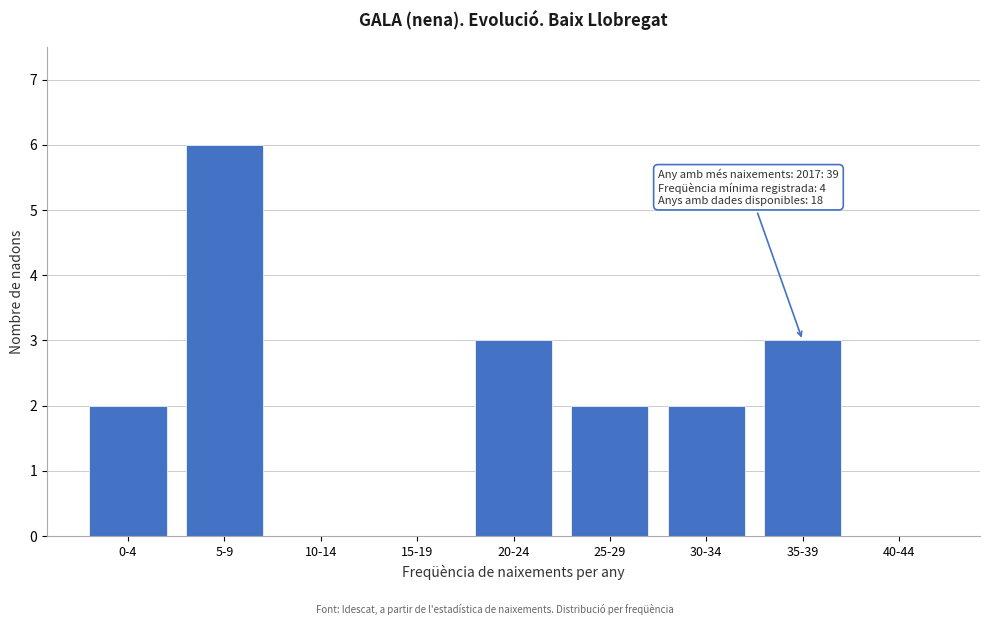

Reading right to left, list all the values displayed in this chart.

40-44=0	35-39=3	30-34=2	25-29=2	20-24=3	15-19=0	10-14=0	5-9=6	0-4=2